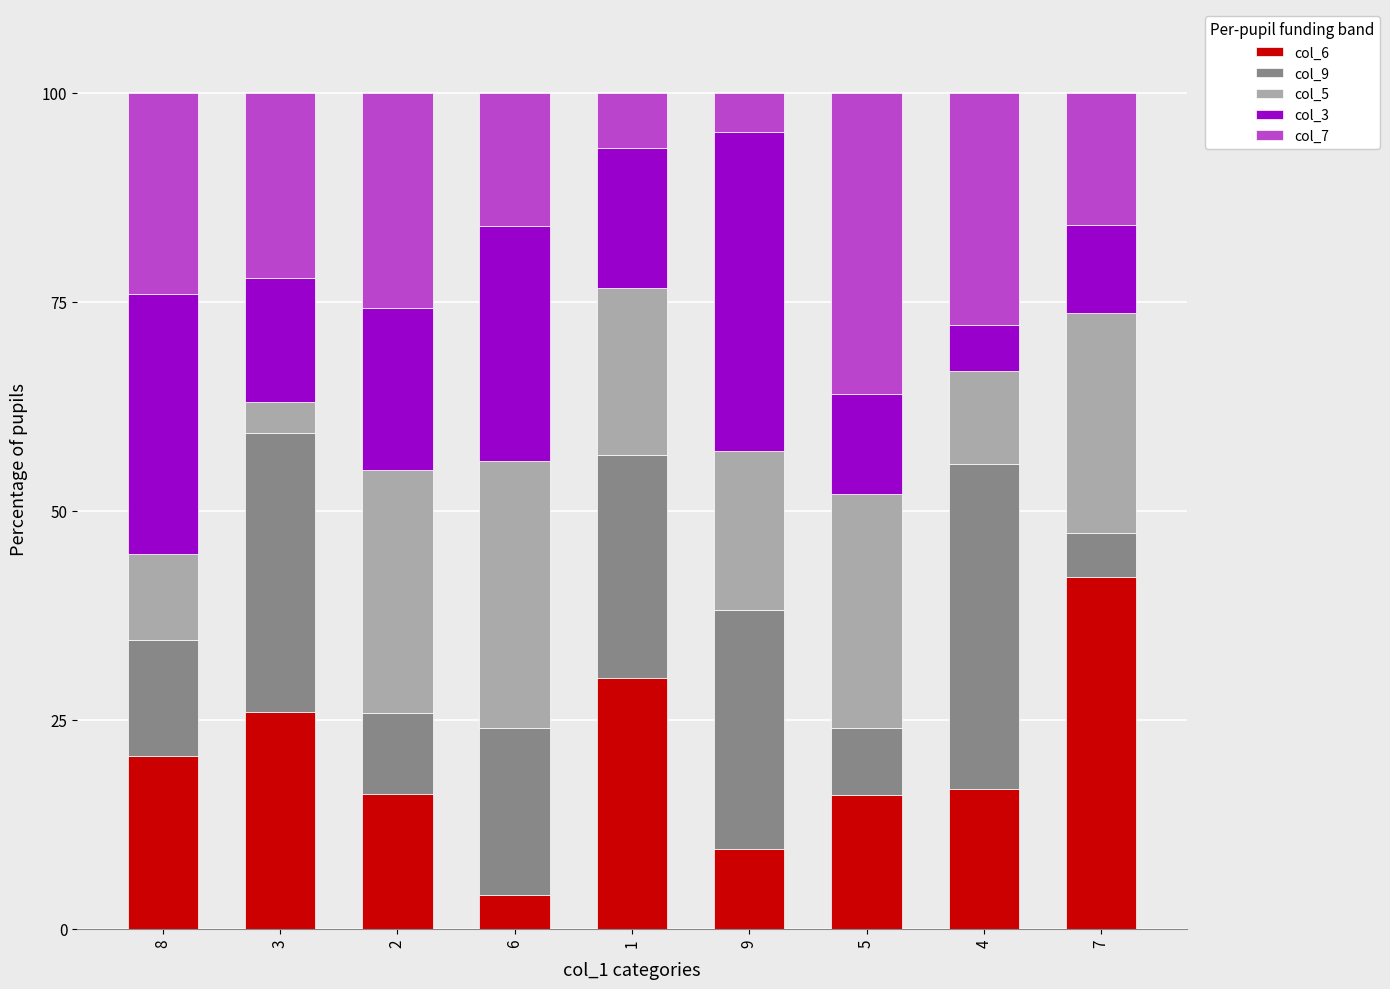

What is the total value across all series at 3?

100.0